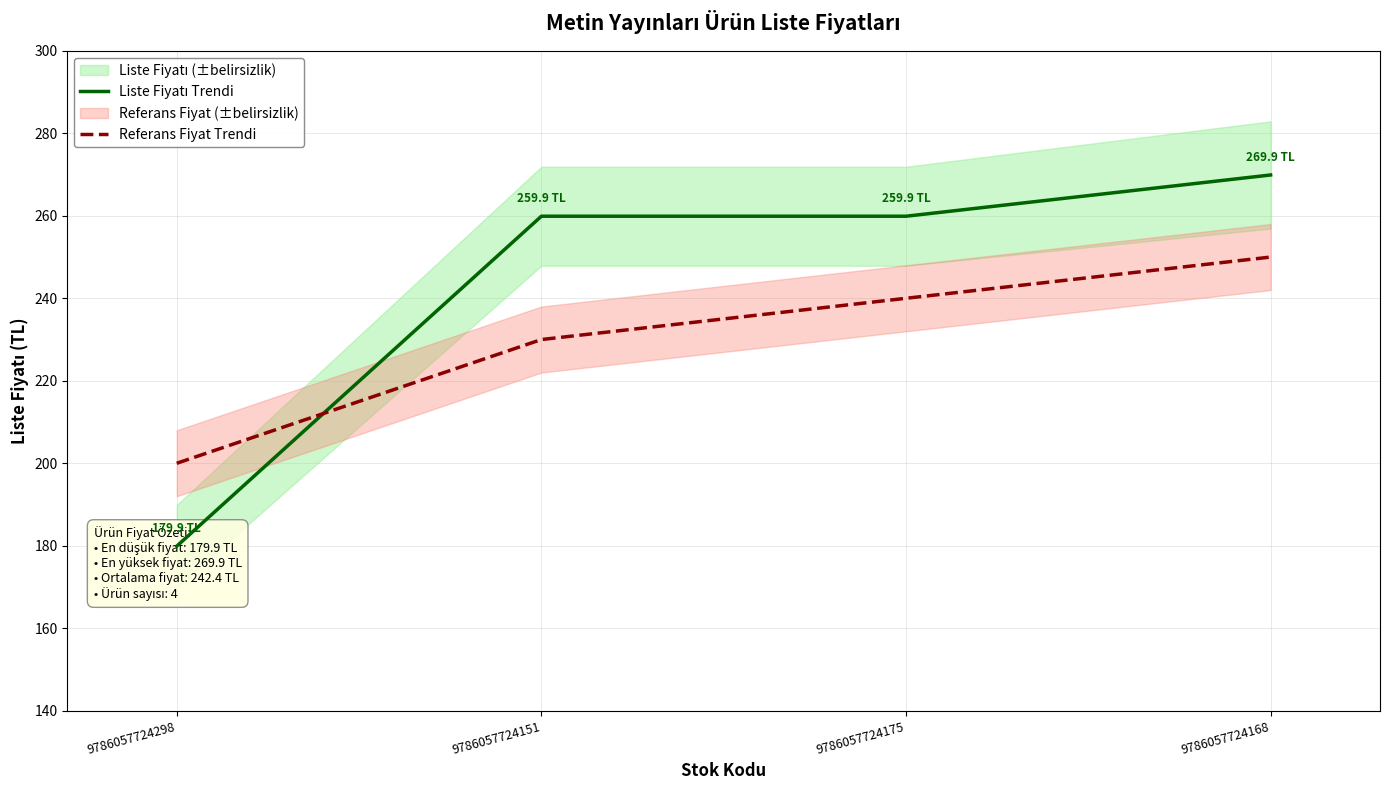

What is the sum of the Liste Fiyatı Trendi values at 9786057724175 and 9786057724298?

439.8